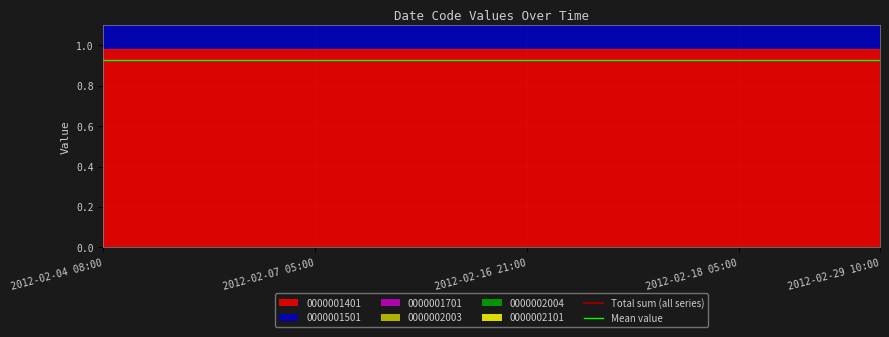

What is the sum of the Mean value values at 2012-02-07 05:00 and 2012-02-04 08:00?

1.9